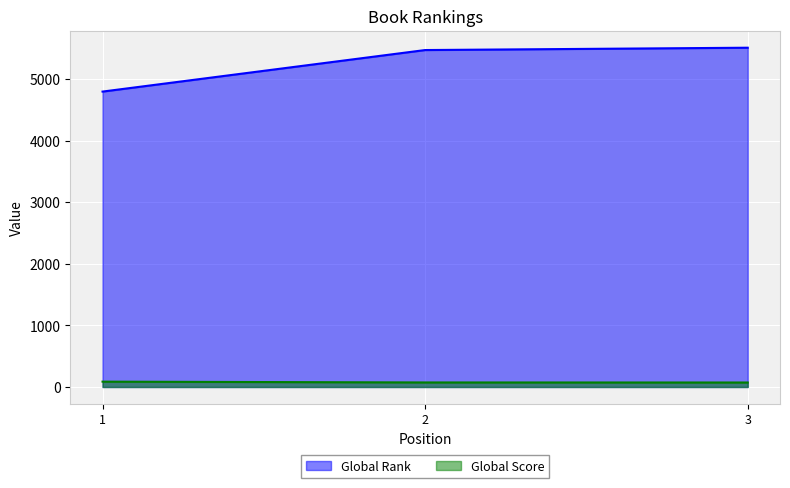

How many distinct data groups are displayed?

2